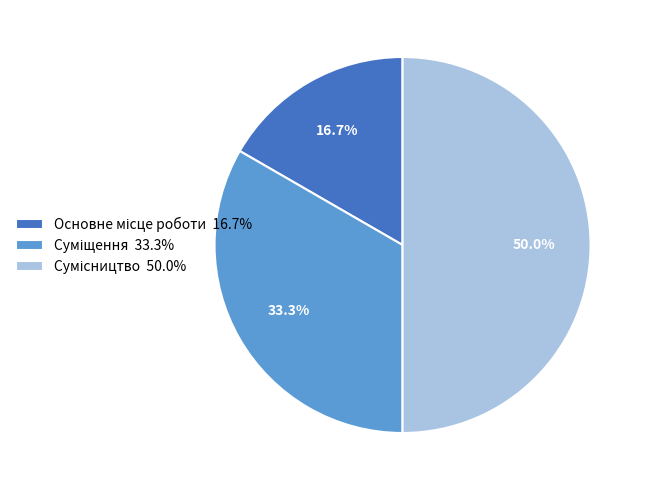

To the nearest percent, what is the difference between the largest and smallest slice percentages?

33%